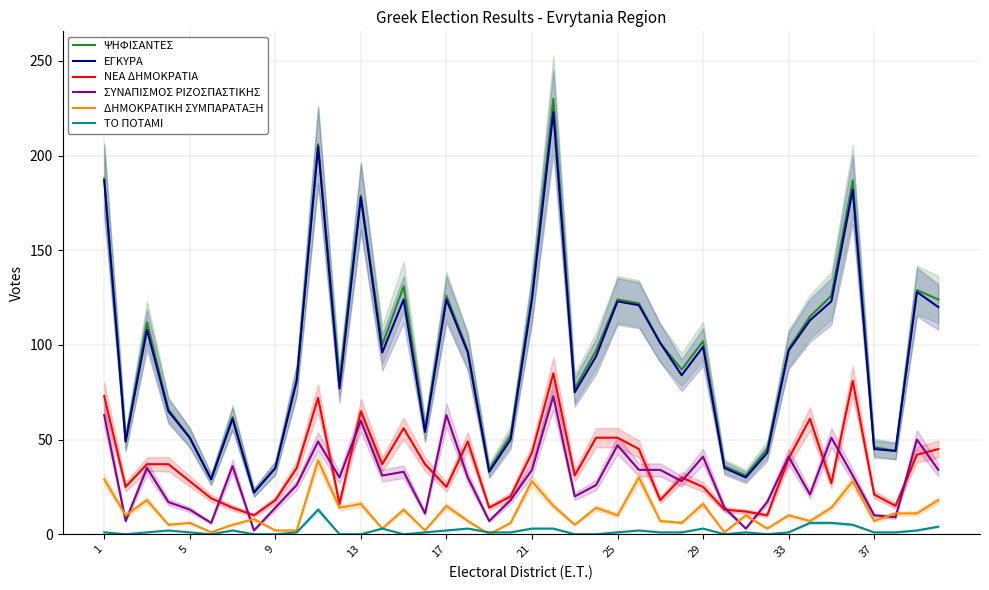

True or false: ΣΥΝΑΠΙΣΜΟΣ ΡΙΖΟΣΠΑΣΤΙΚΗΣ and ΕΓΚΥΡΑ intersect in this chart.

False